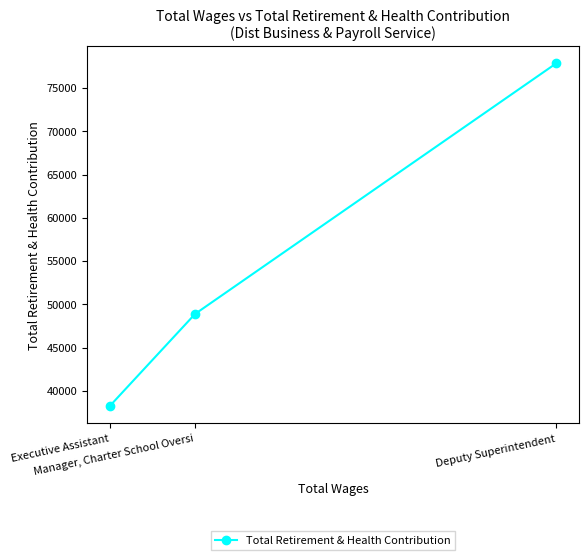

What position from the right is Manager, Charter School Oversi?

2